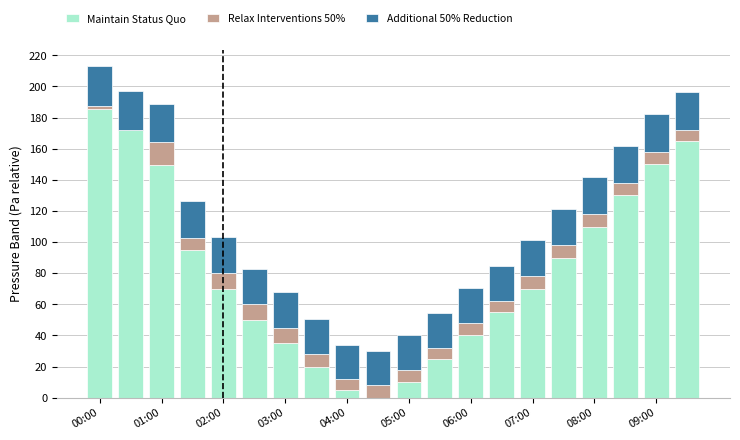

At how many categories does at least one series exceed 31?

15